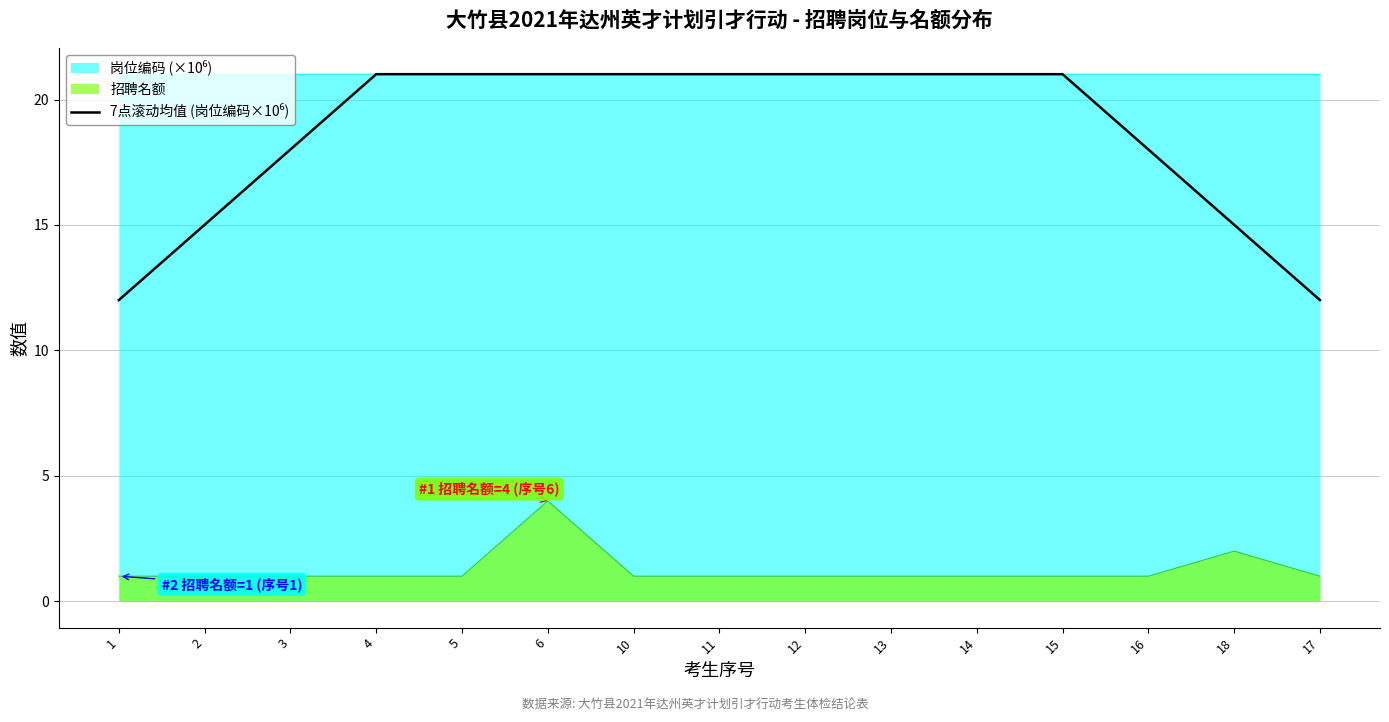

Does the chart display data point markers on the line(s)?

No